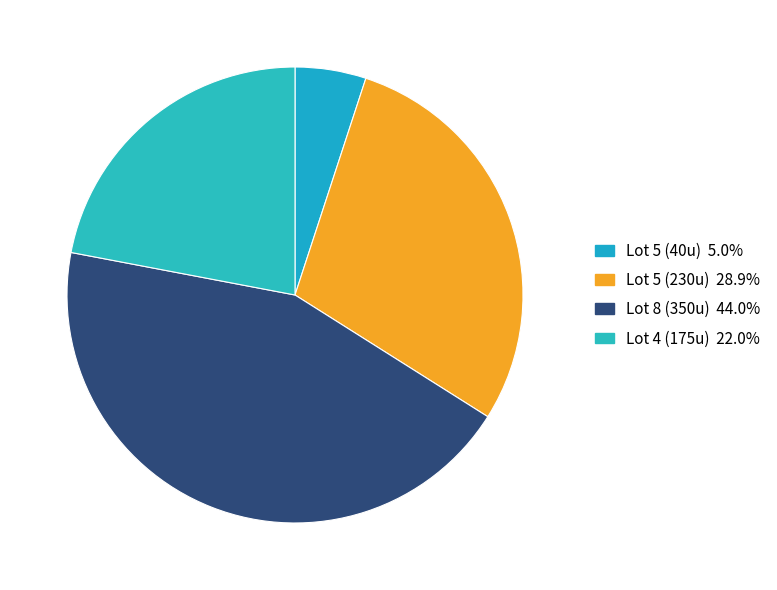

How many segments does this pie chart have?

4